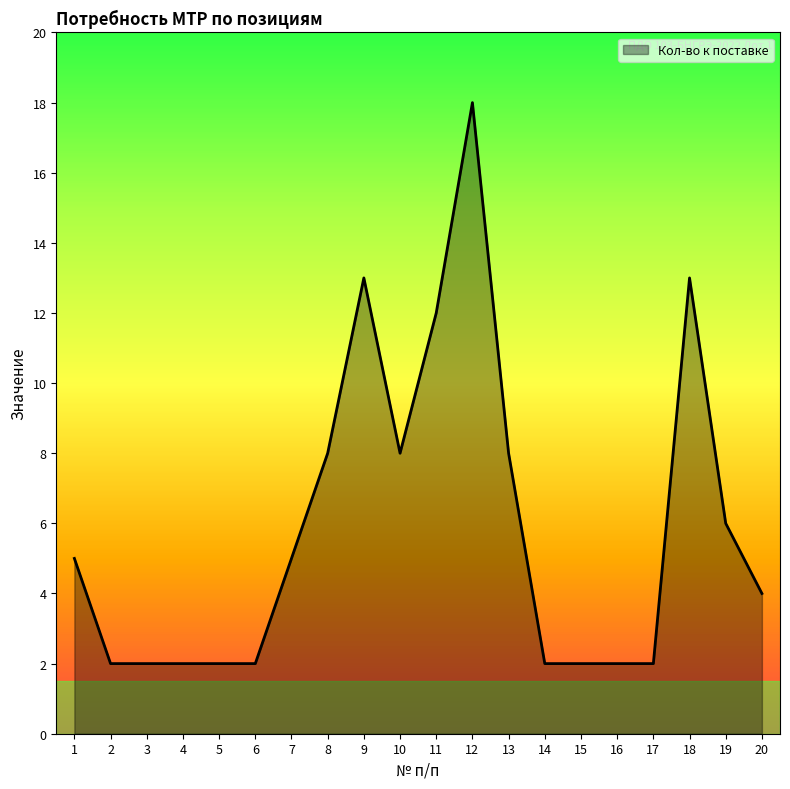

What is the ratio of the value at 7 to the value at 12?

0.3